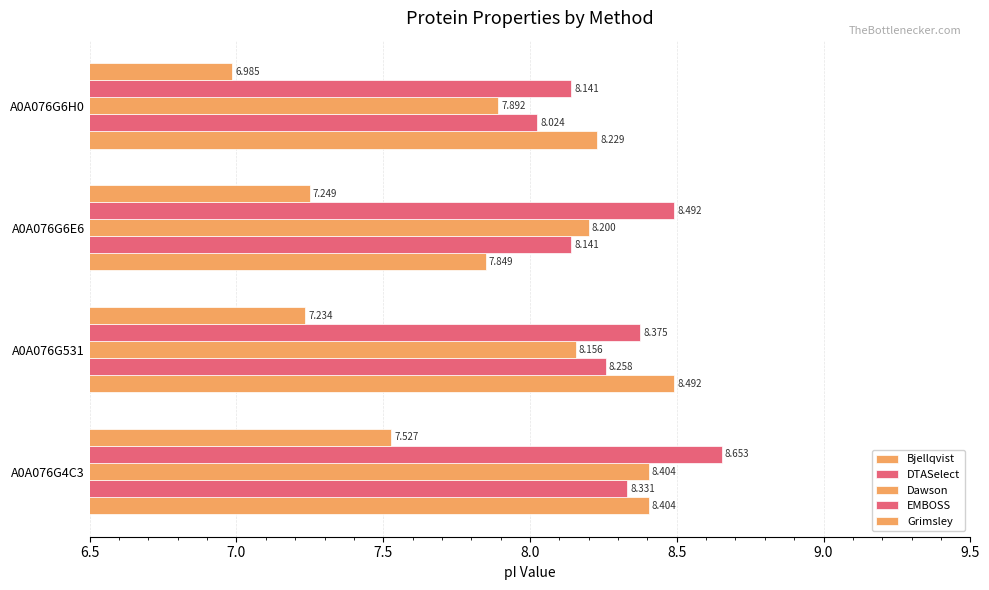

How many values in the Bjellqvist series are below 8?

1